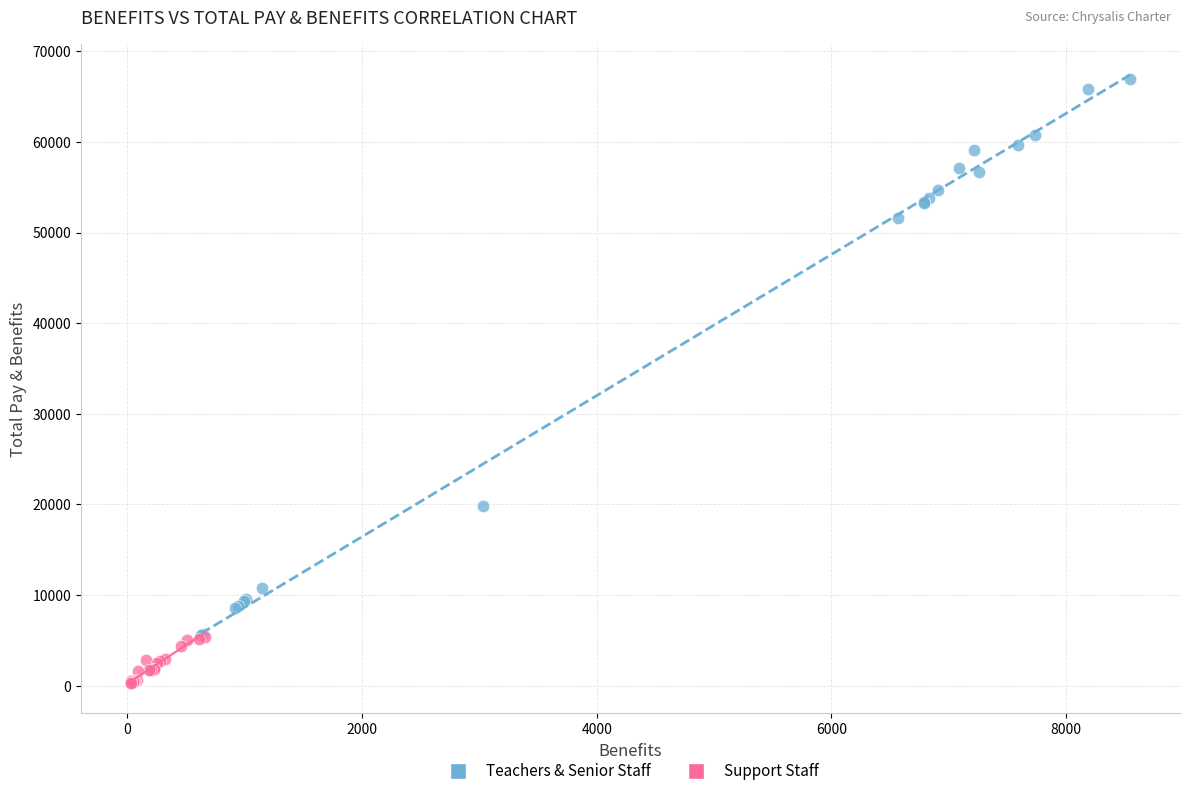

Which series contains the lowest Y value?

Support Staff